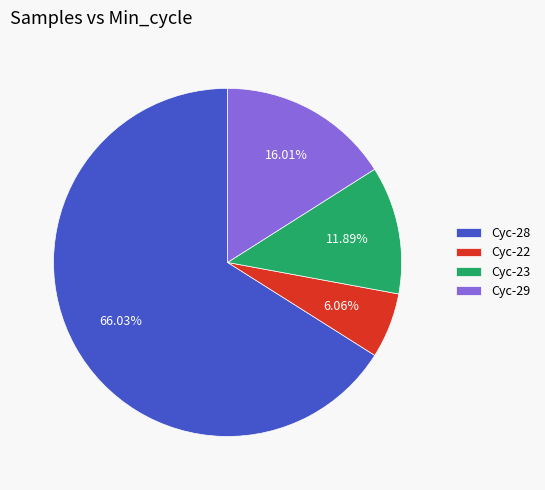

What is the majority slice?

Cyc-28